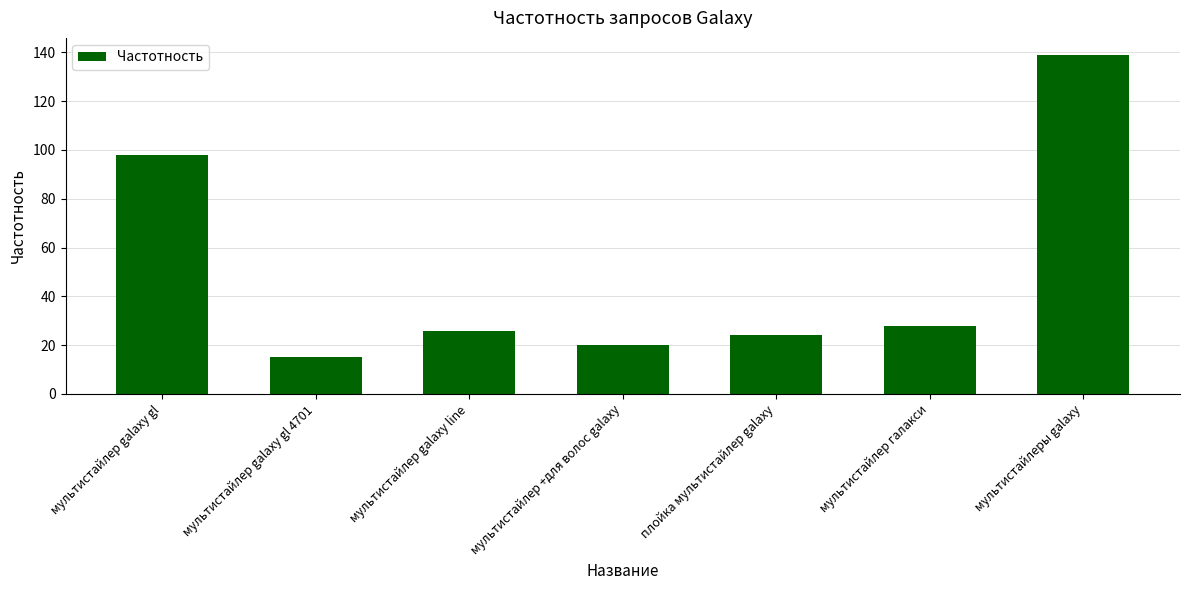

What value does the data have at мультистайлеры galaxy, to the nearest 5?

140